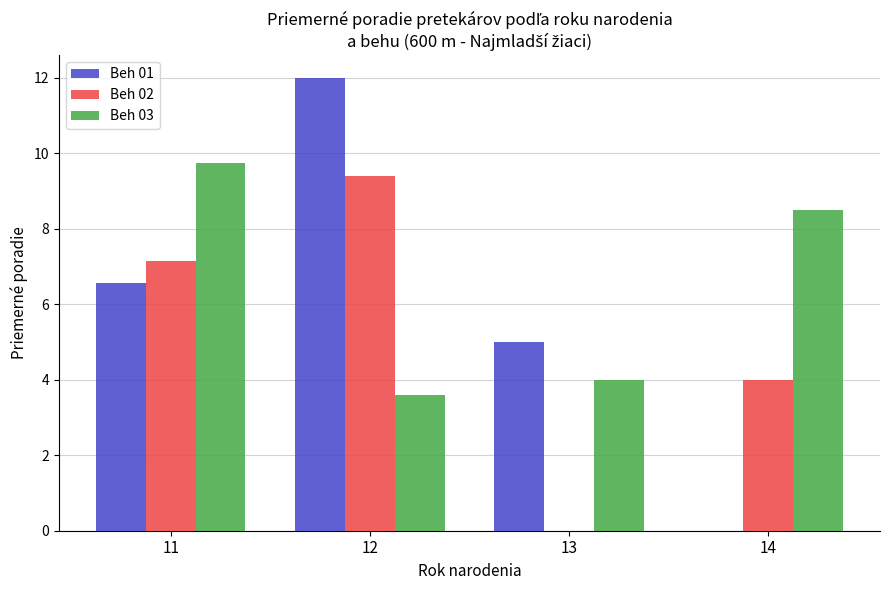

What is the sum of the Beh 03 values at 11 and 13?

13.8